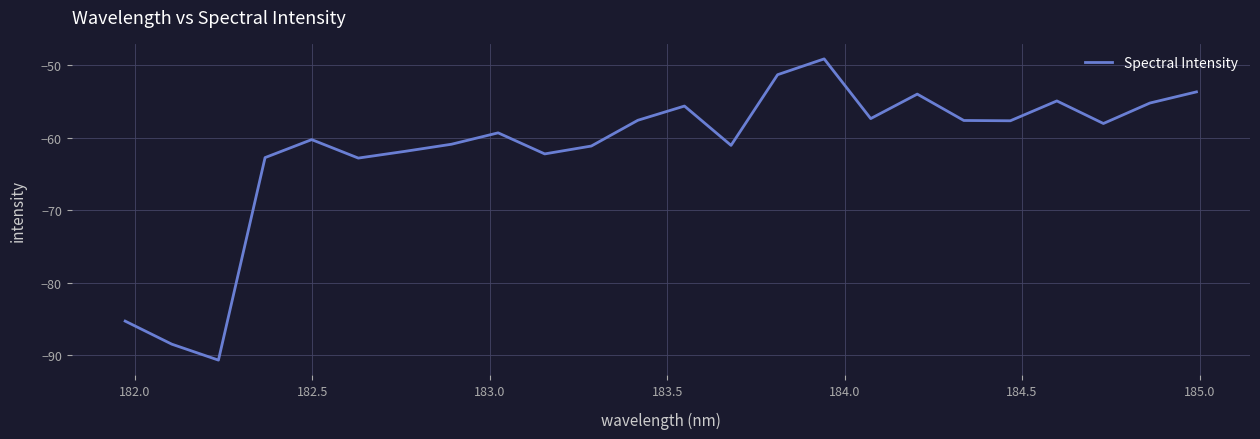

What is the smallest value displayed?

-90.7